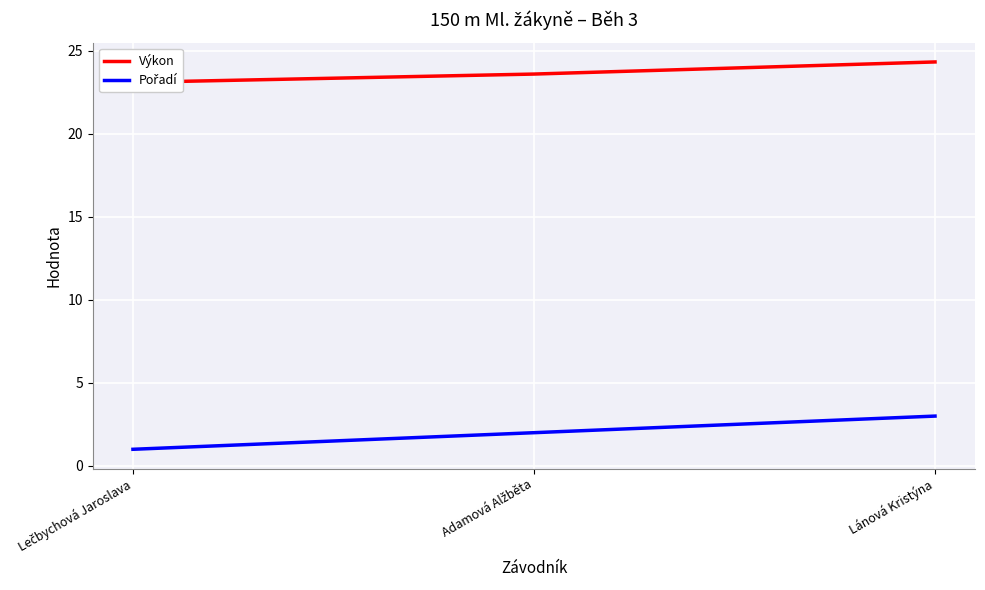

True or false: Výkon has a value of 23.6 at Adamová Alžběta.

True